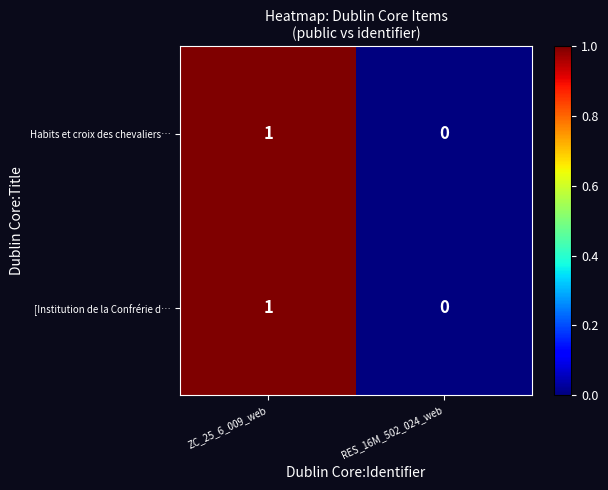

Rank the categories by Habits et croix des chevaliers… value from highest to lowest.

ZC_25_6_009_web, RES_16M_502_024_web